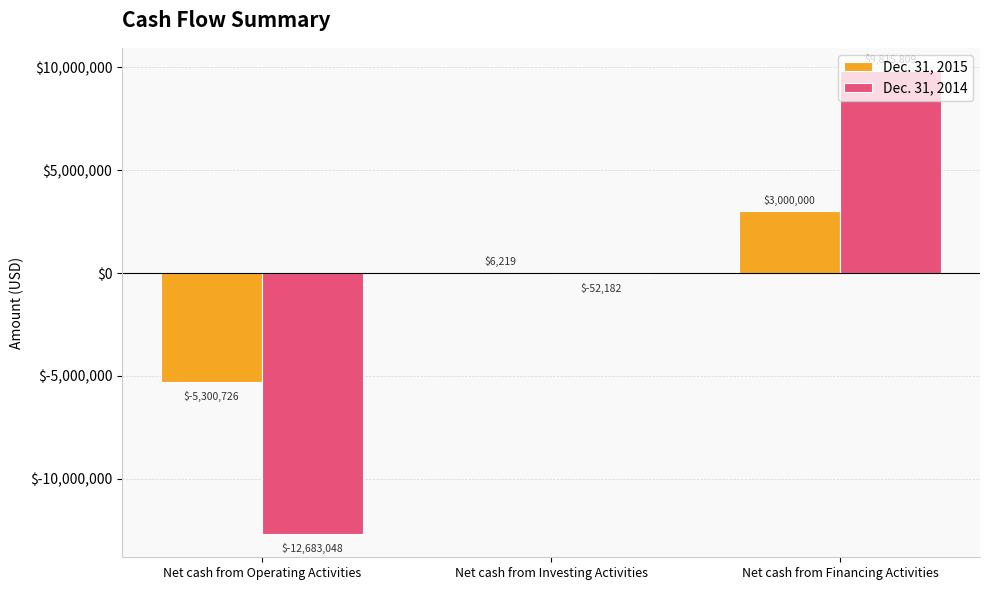

The value of Dec. 31, 2014 at Net cash from Investing Activities is -52182. True or false?

True